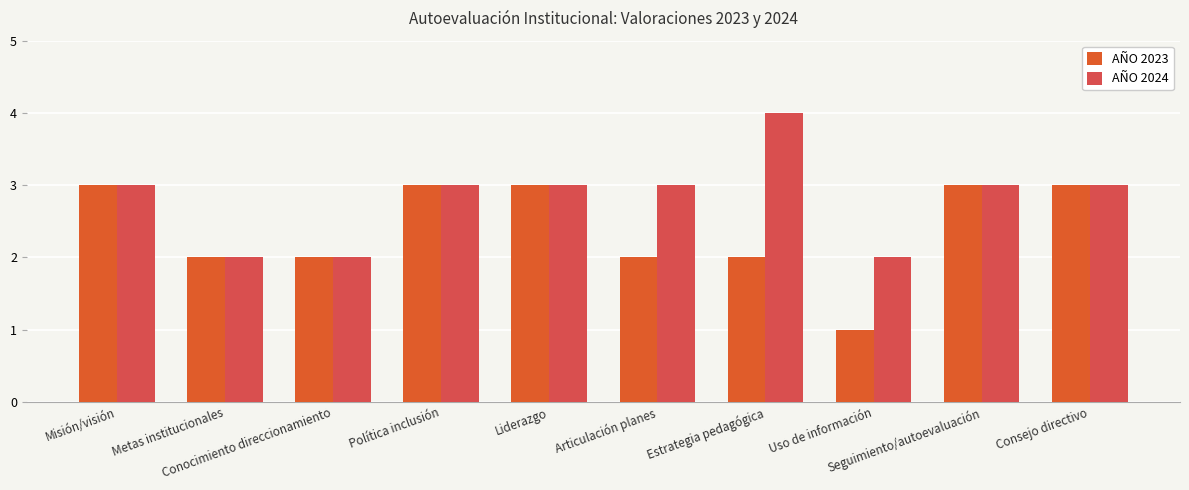

What is the label of the 6th bar from the right?

Liderazgo